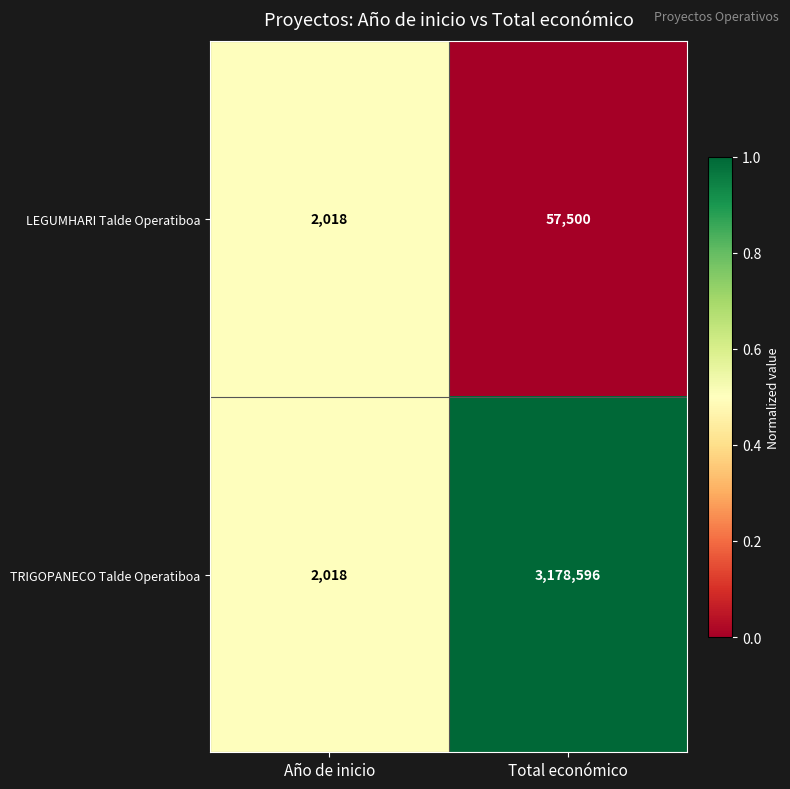

Which category has the highest value across all series?

Total económico